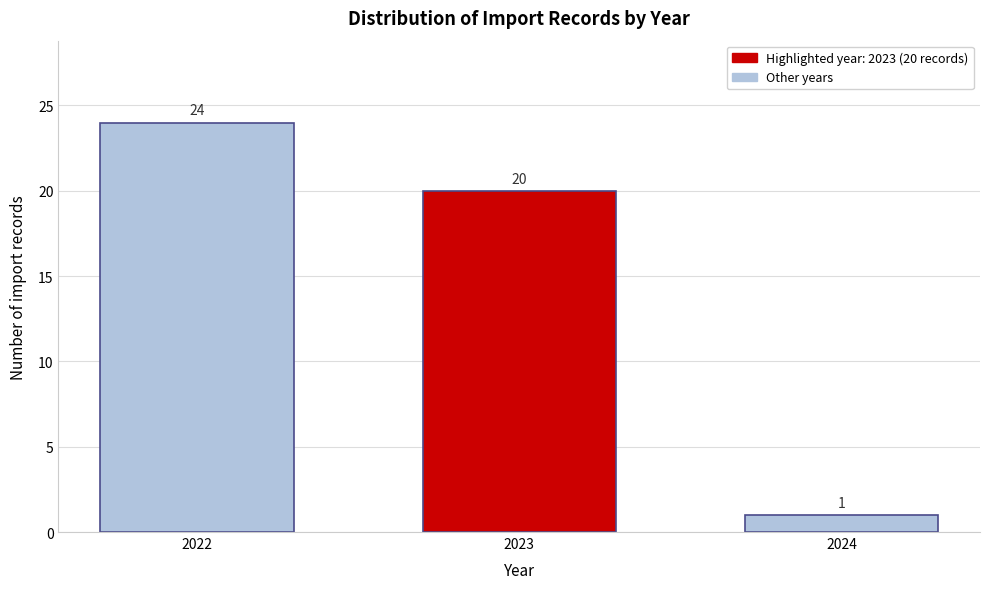

Reading right to left, list all the values displayed in this chart.

1	20	24